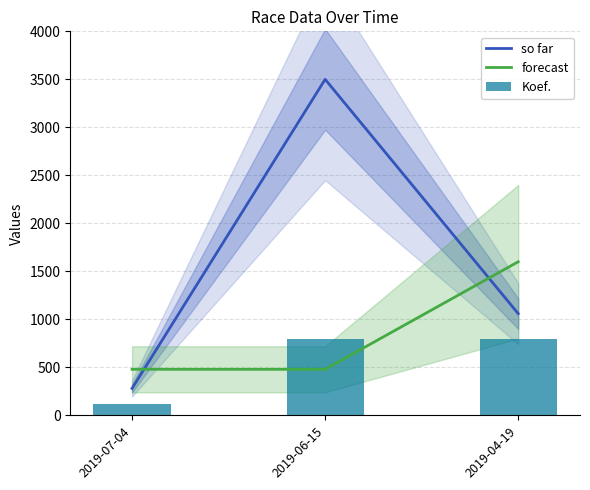

Which series has the widest spread of values?

so far